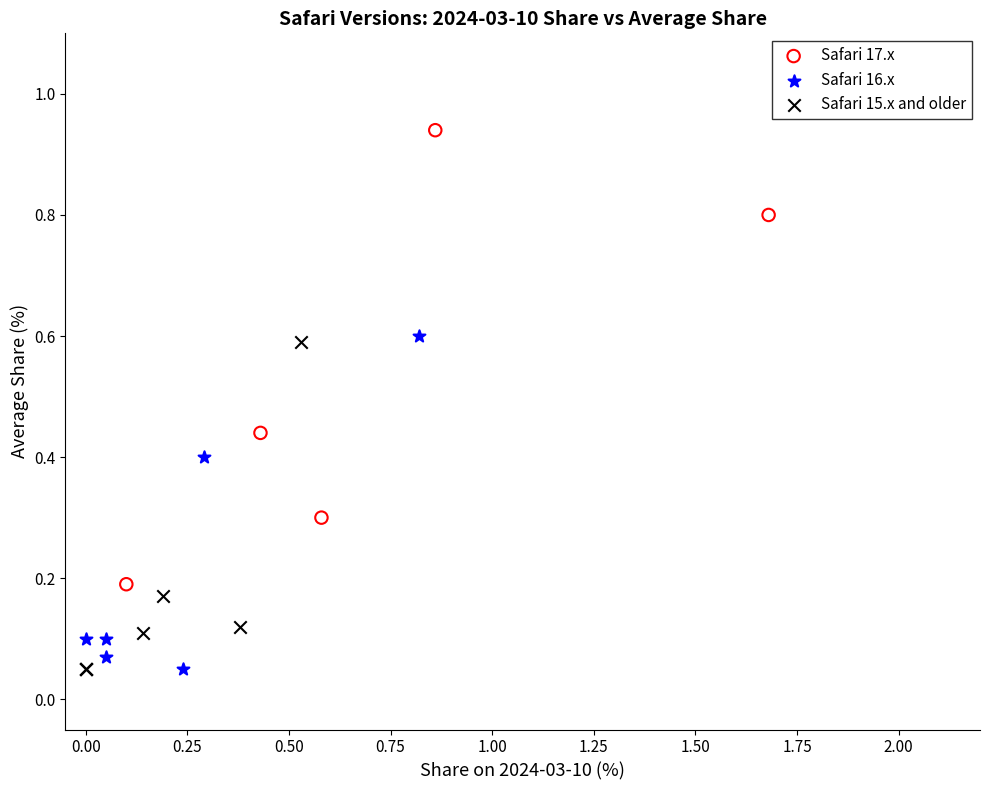

Which series has the widest spread of Y values?

Safari 17.x